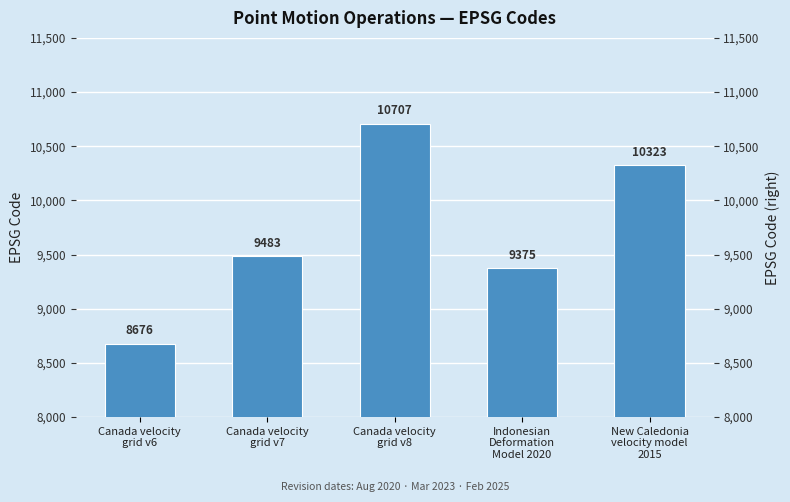

Are the bars grouped side by side (vs. stacked)?

No